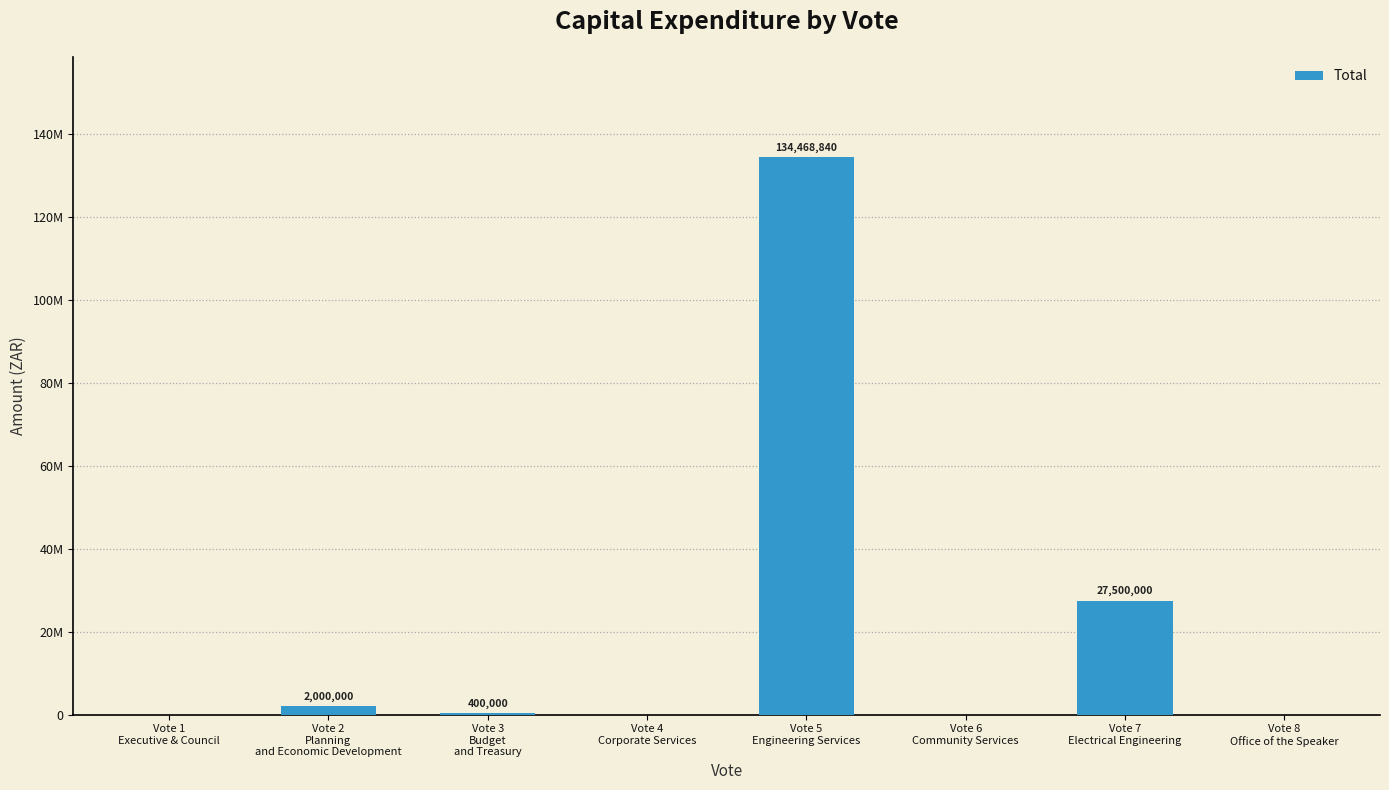

Is it true that the value at Vote 3
Budget
and Treasury is 581289?

False